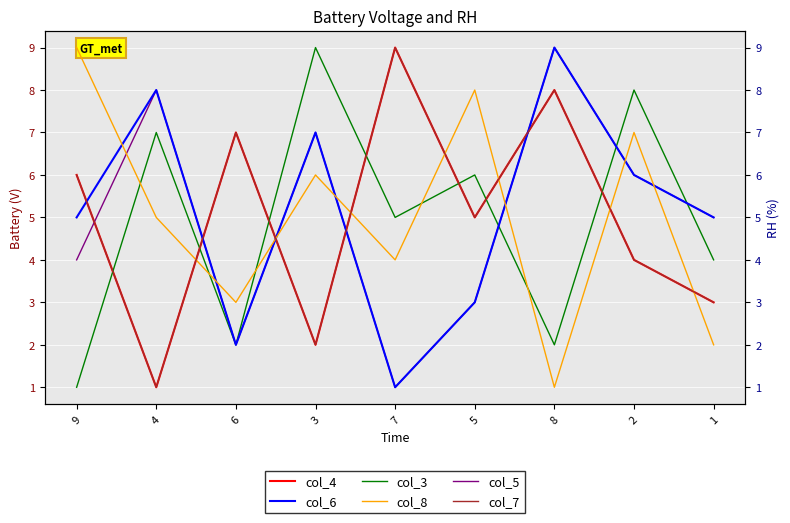

What is the total value across all series at 6?

23